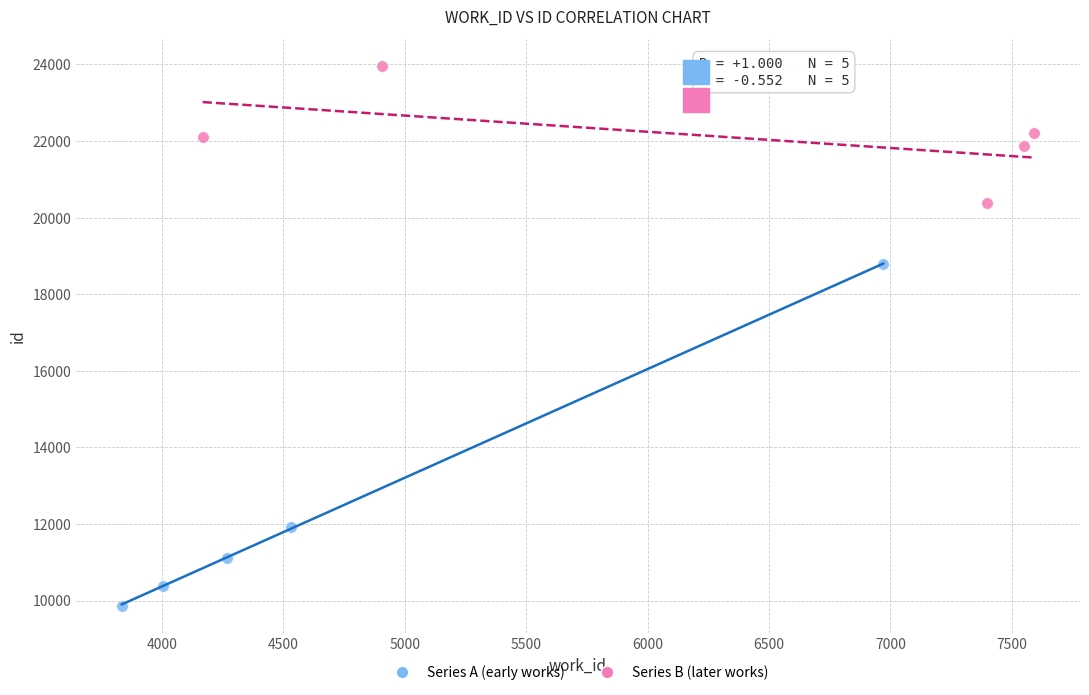

Which series reaches the minimum Y coordinate?

Series A (early works)